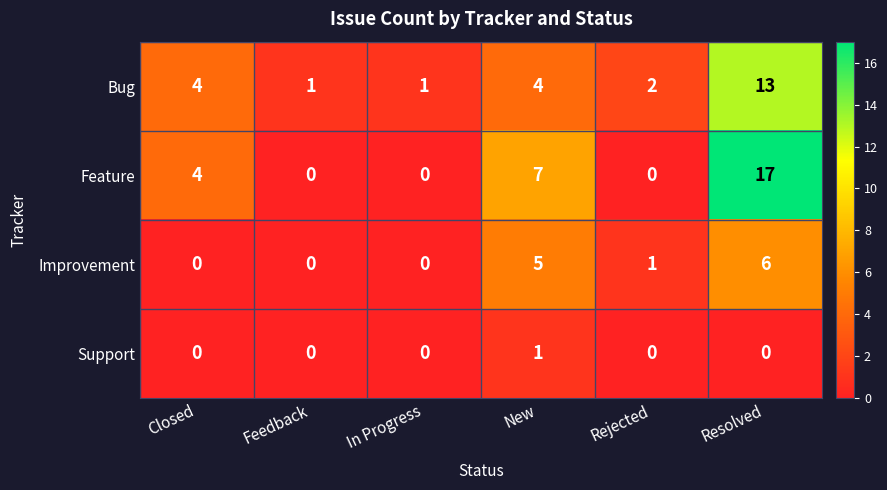

Is the value of Bug at Resolved greater than the value of Improvement at Rejected?

Yes